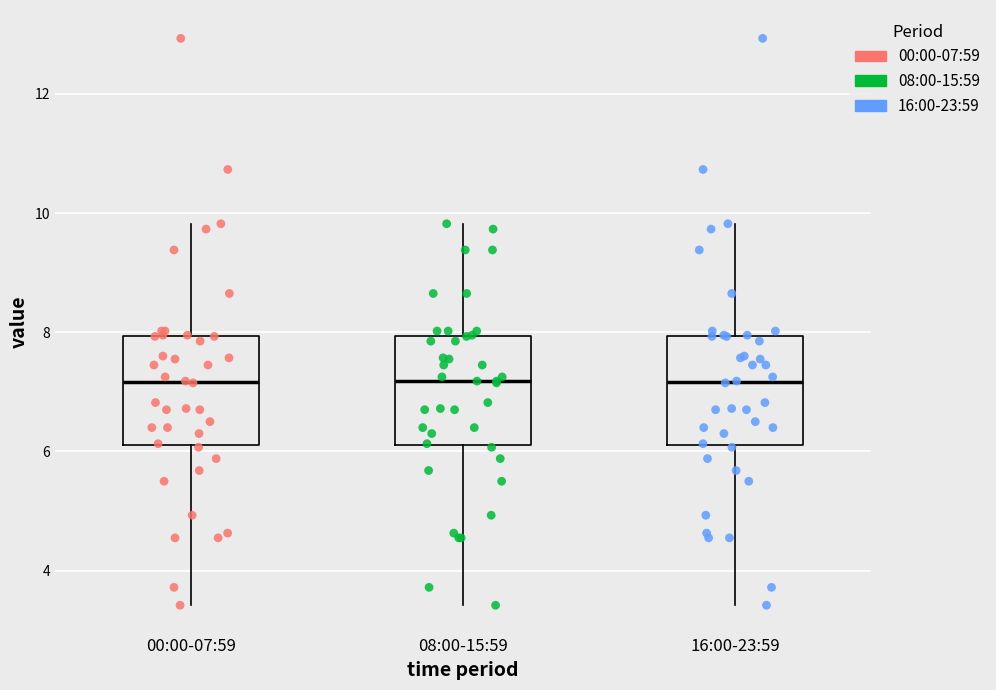

Reading left to right, transcribe this box plot: for each box, give where its median line is, the range the box spans, and where its two whiskers end, as read against the y-axis. The values are not printed on the chart, so give them approximately, as read against the axis.

00:00-07:59: median 7.2, box 6.2 to 8.0, whiskers 3.4 to 9.8
08:00-15:59: median 7.2, box 6.2 to 8.0, whiskers 3.4 to 9.8
16:00-23:59: median 7.2, box 6.2 to 8.0, whiskers 3.4 to 9.8